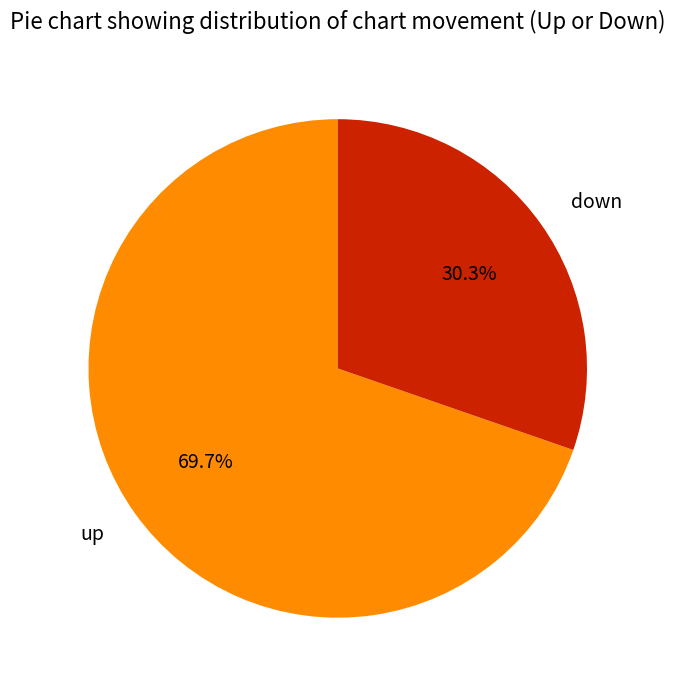

What is the smallest slice in the pie chart?

down